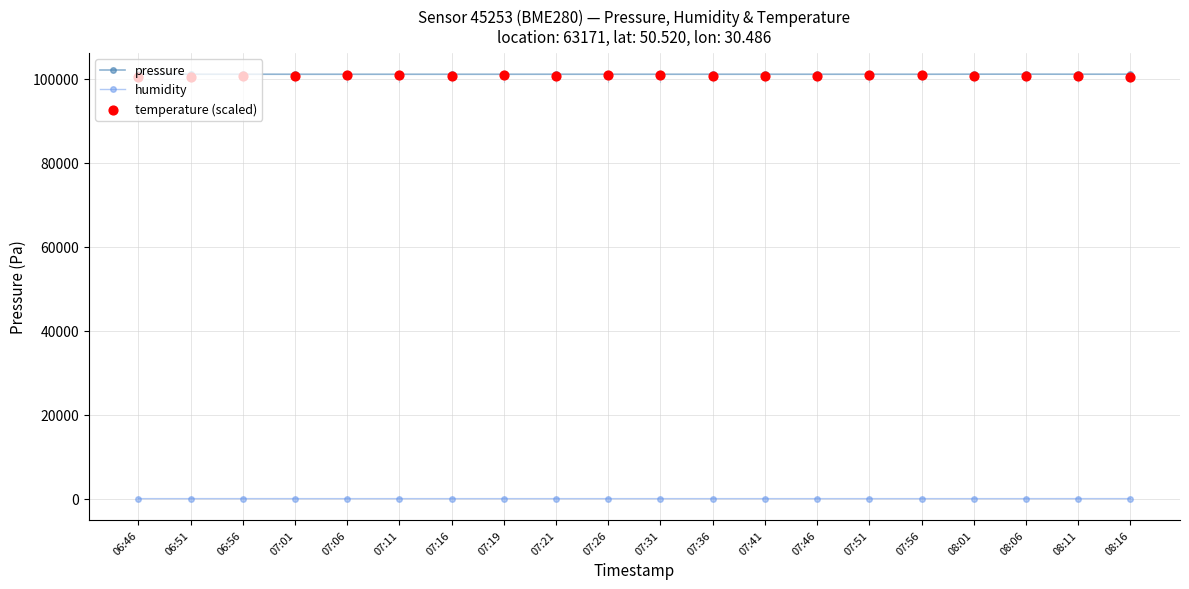

Is the value of humidity at 06:51 greater than the value of temperature (scaled) at 08:16?

No